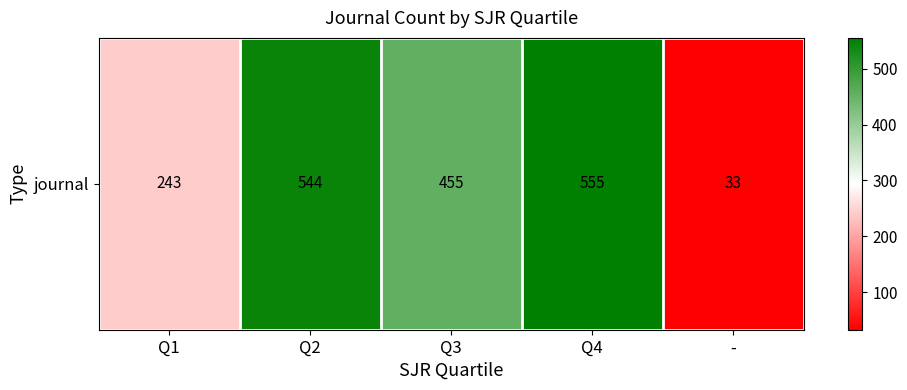

What is the difference between the maximum and minimum values?

522